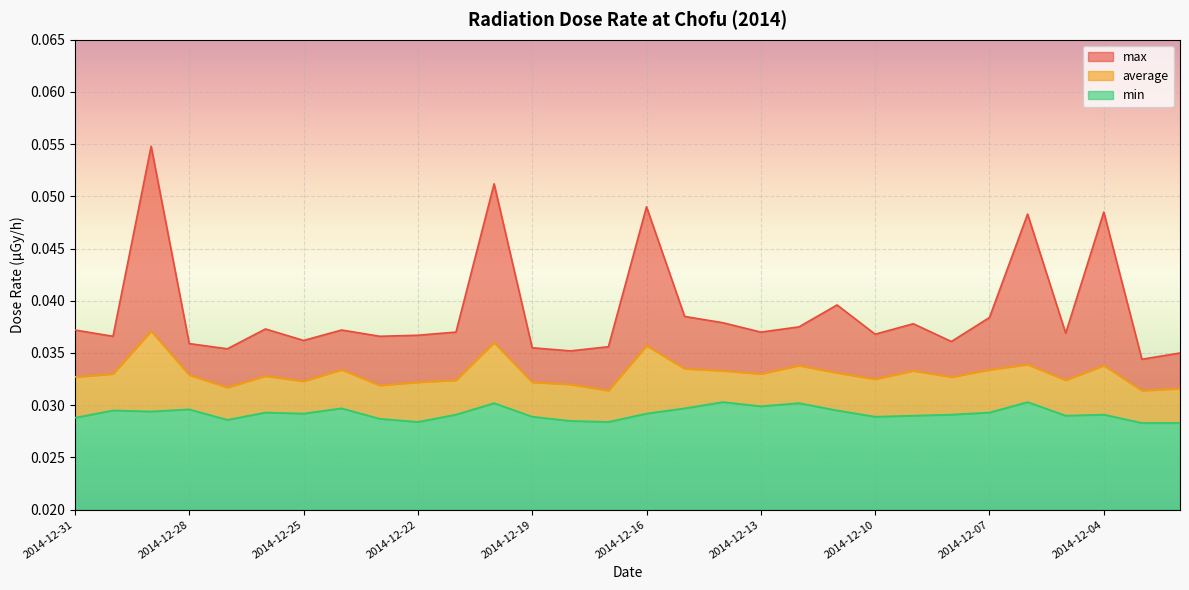

Which series has the widest spread of values?

max